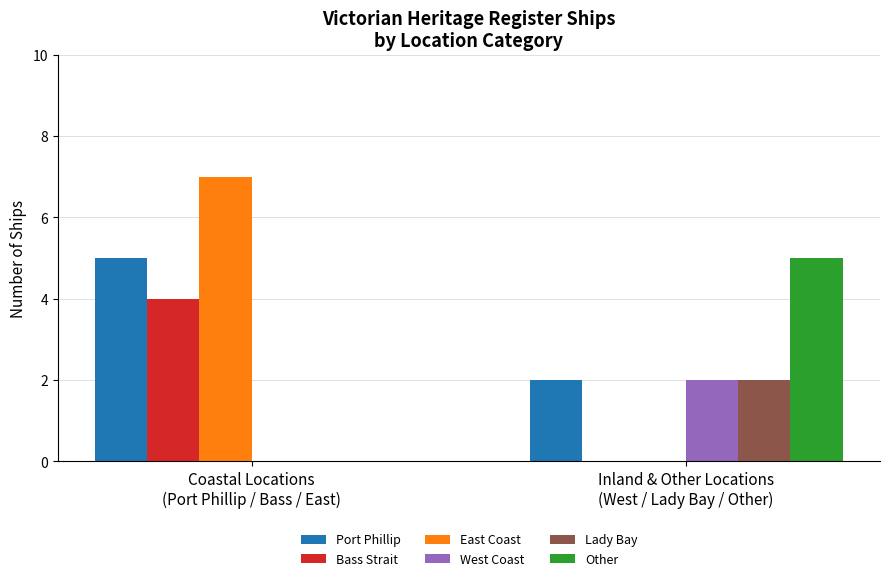

Reading left to right, list all the values displayed in this chart.

Port Phillip: Coastal Locations
(Port Phillip / Bass / East)=5	Inland & Other Locations
(West / Lady Bay / Other)=2
Bass Strait: Coastal Locations
(Port Phillip / Bass / East)=4	Inland & Other Locations
(West / Lady Bay / Other)=0
East Coast: Coastal Locations
(Port Phillip / Bass / East)=7	Inland & Other Locations
(West / Lady Bay / Other)=0
West Coast: Coastal Locations
(Port Phillip / Bass / East)=0	Inland & Other Locations
(West / Lady Bay / Other)=2
Lady Bay: Coastal Locations
(Port Phillip / Bass / East)=0	Inland & Other Locations
(West / Lady Bay / Other)=2
Other: Coastal Locations
(Port Phillip / Bass / East)=0	Inland & Other Locations
(West / Lady Bay / Other)=5